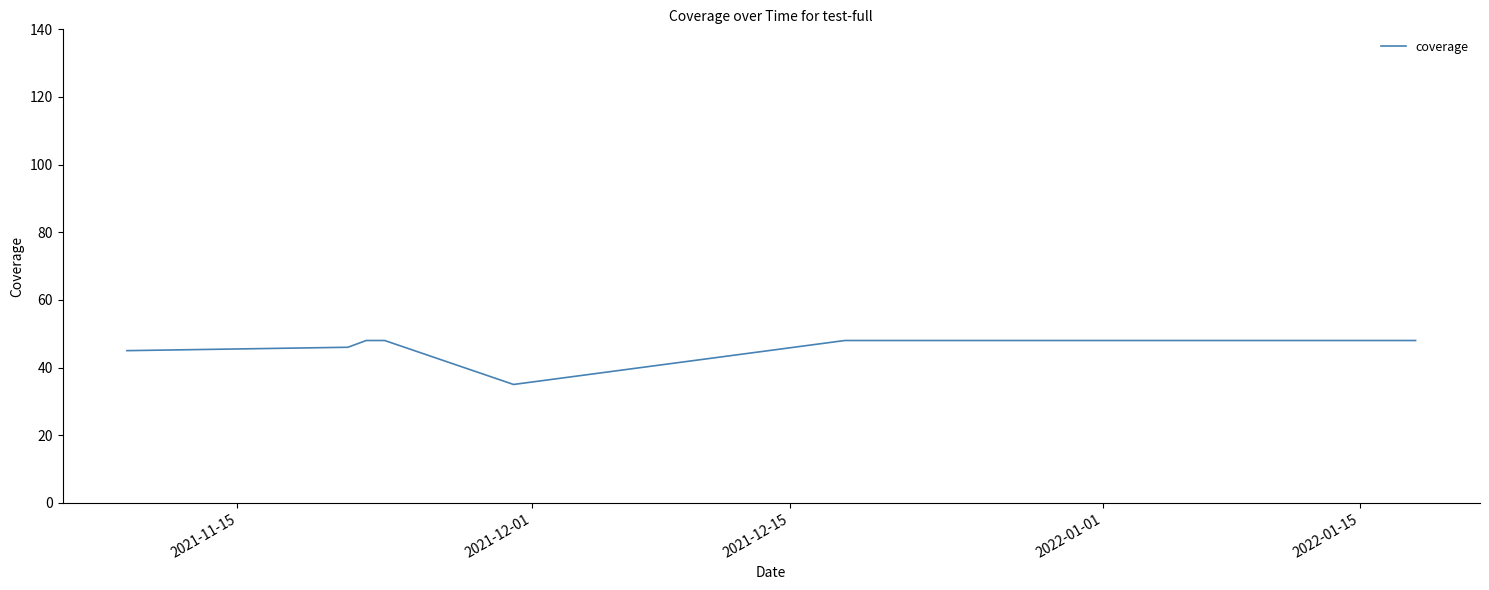

What is the difference between the maximum and minimum values?

13